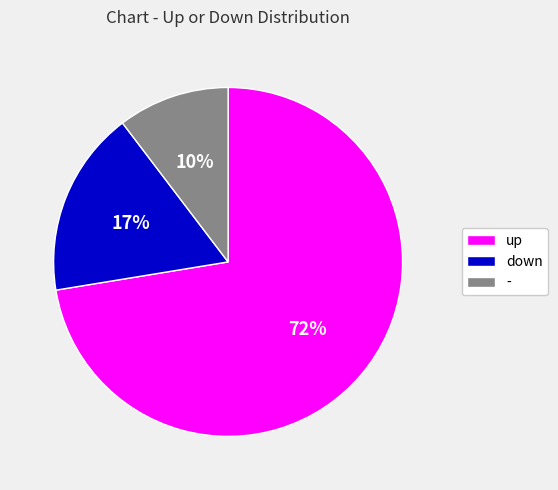

Which slice is the largest?

up